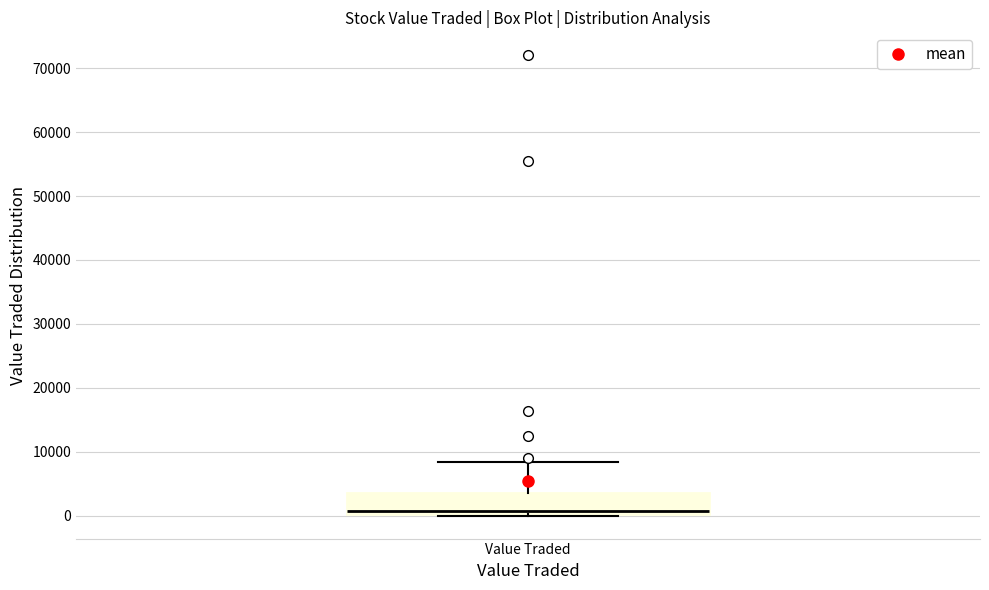

Transcribe this box plot: give where the median line is, the range the box spans, and where the two whiskers end, as read against the y-axis. The values are not printed on the chart, so give them approximately, as read against the axis.

median 1000, box 0 to 4000, whiskers 0 to 8000